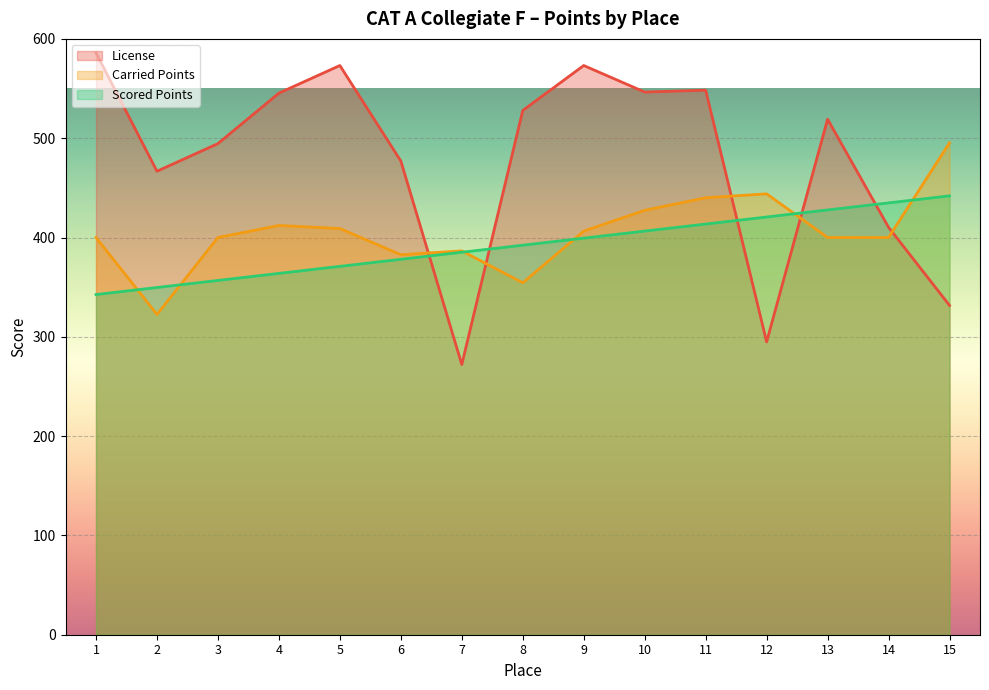

Where does the Scored Points series first go above 392?

8